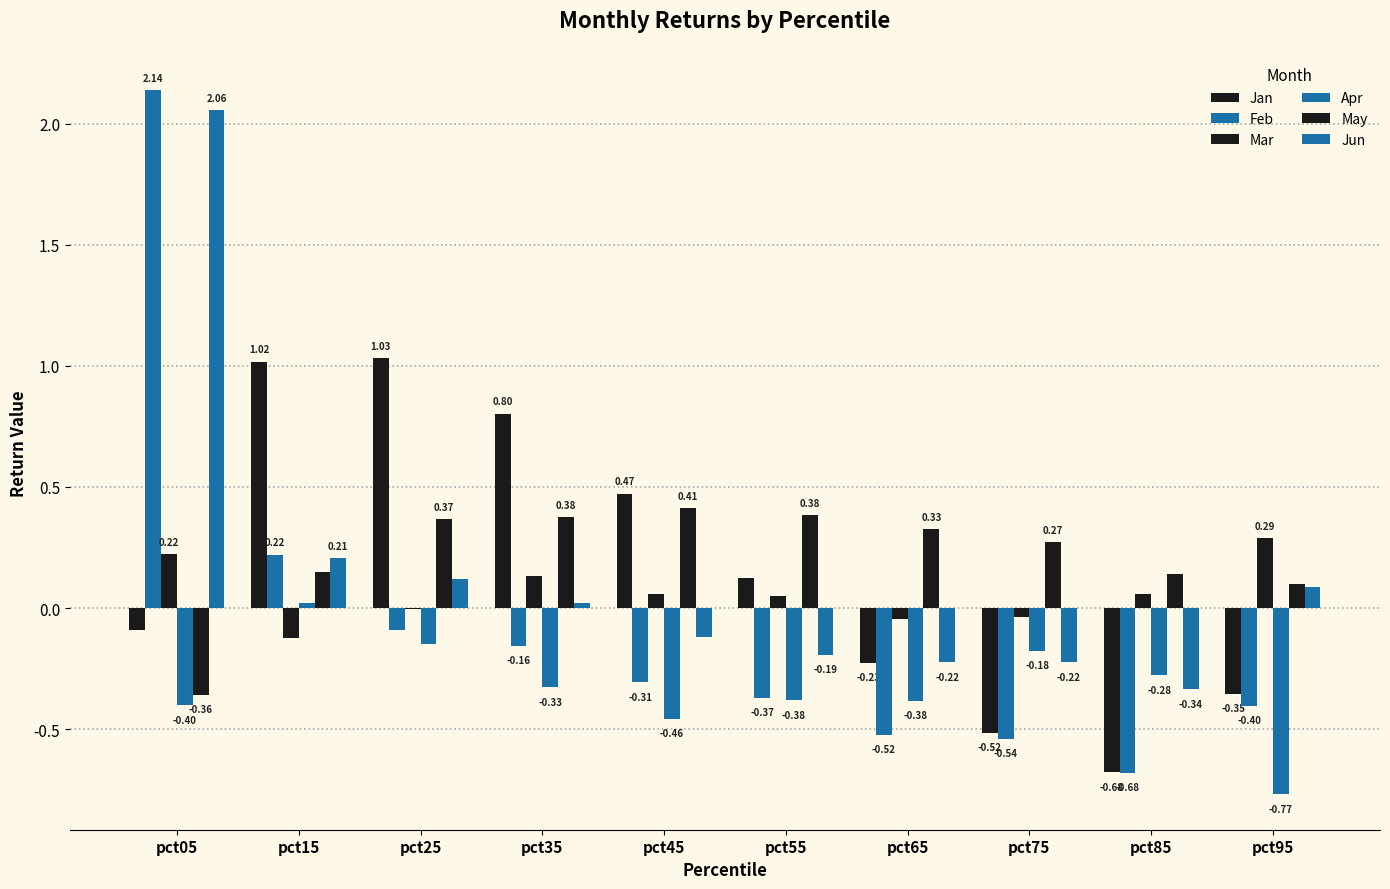

At which label does Mar reach its peak?

pct95